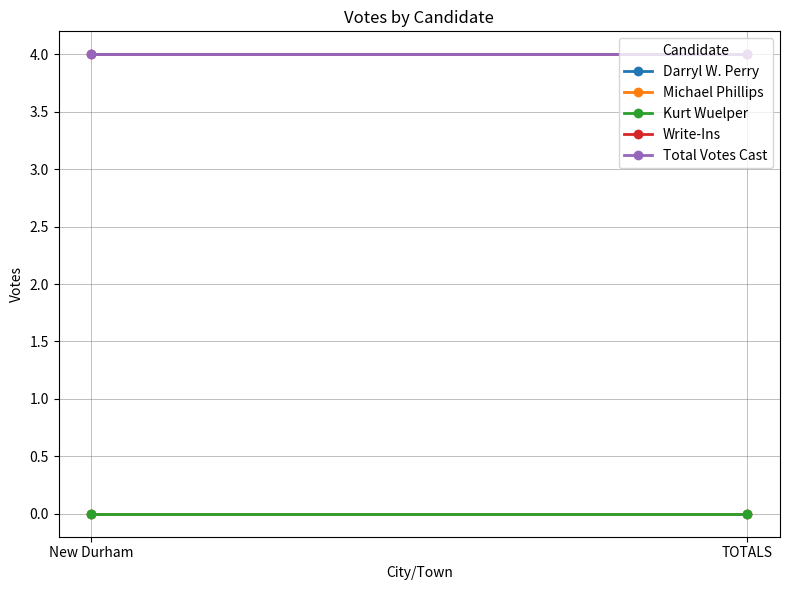

The value of Darryl W. Perry at TOTALS is 0. True or false?

True